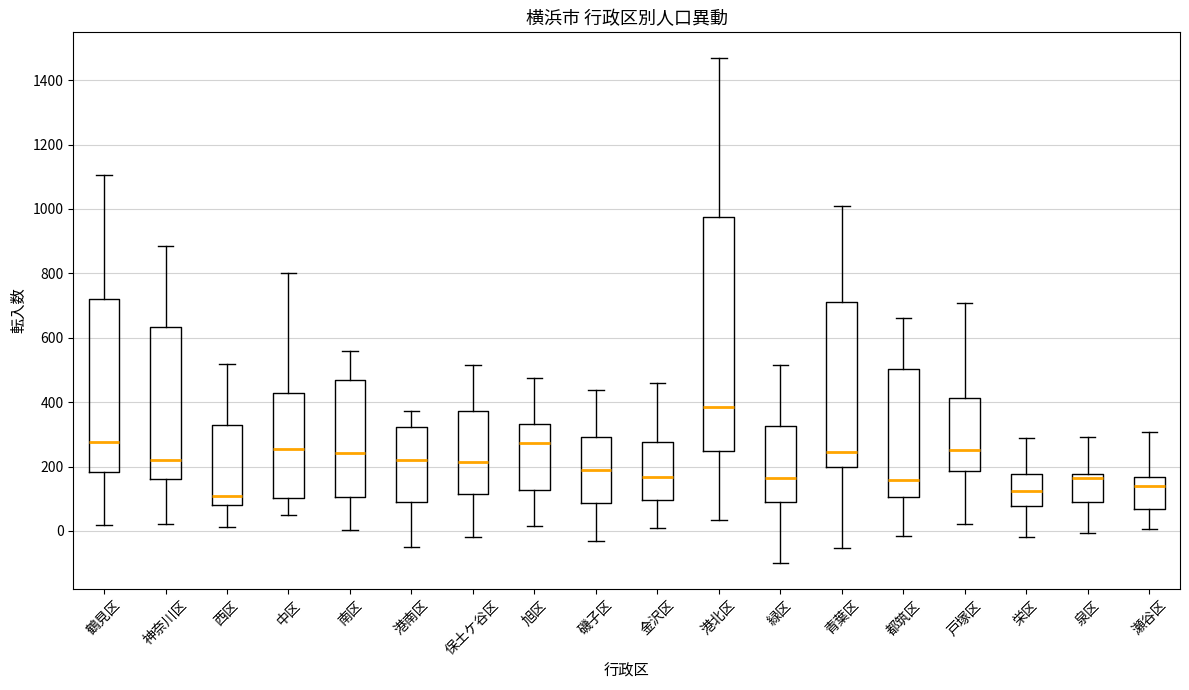

Where does the upper whisker of the box for 鶴見区 end on the y-axis? The values are not printed on the chart, so give them approximately, as read against the axis.

1100